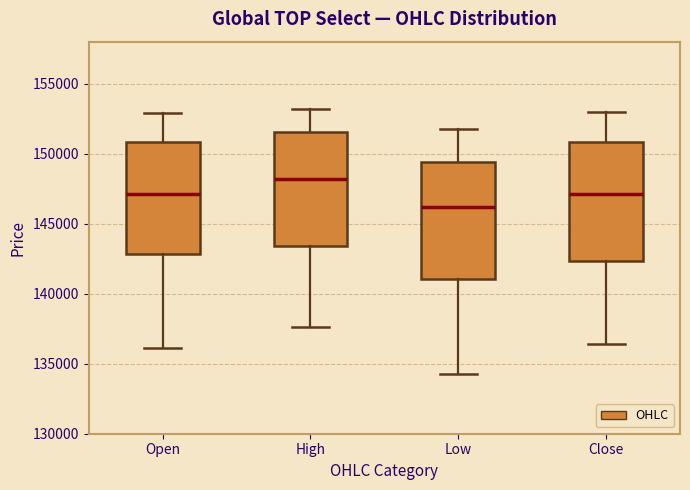

Which box's median line is the lowest?

Low